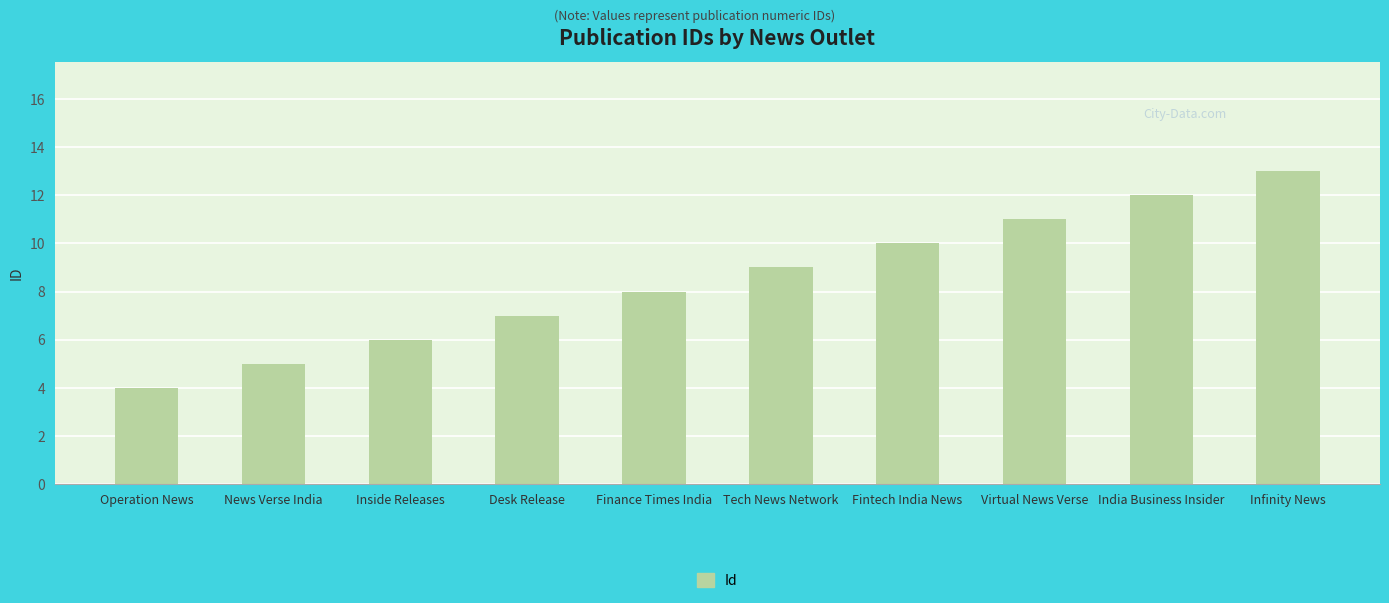

What is the change in value from Virtual News Verse to India Business Insider?

+1